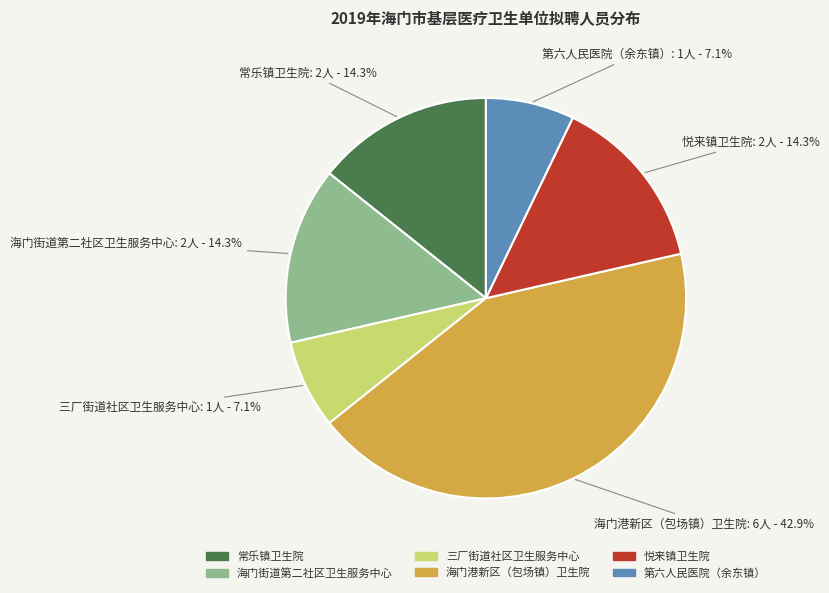

True or false: 常乐镇卫生院 accounts for 22% of the total.

False